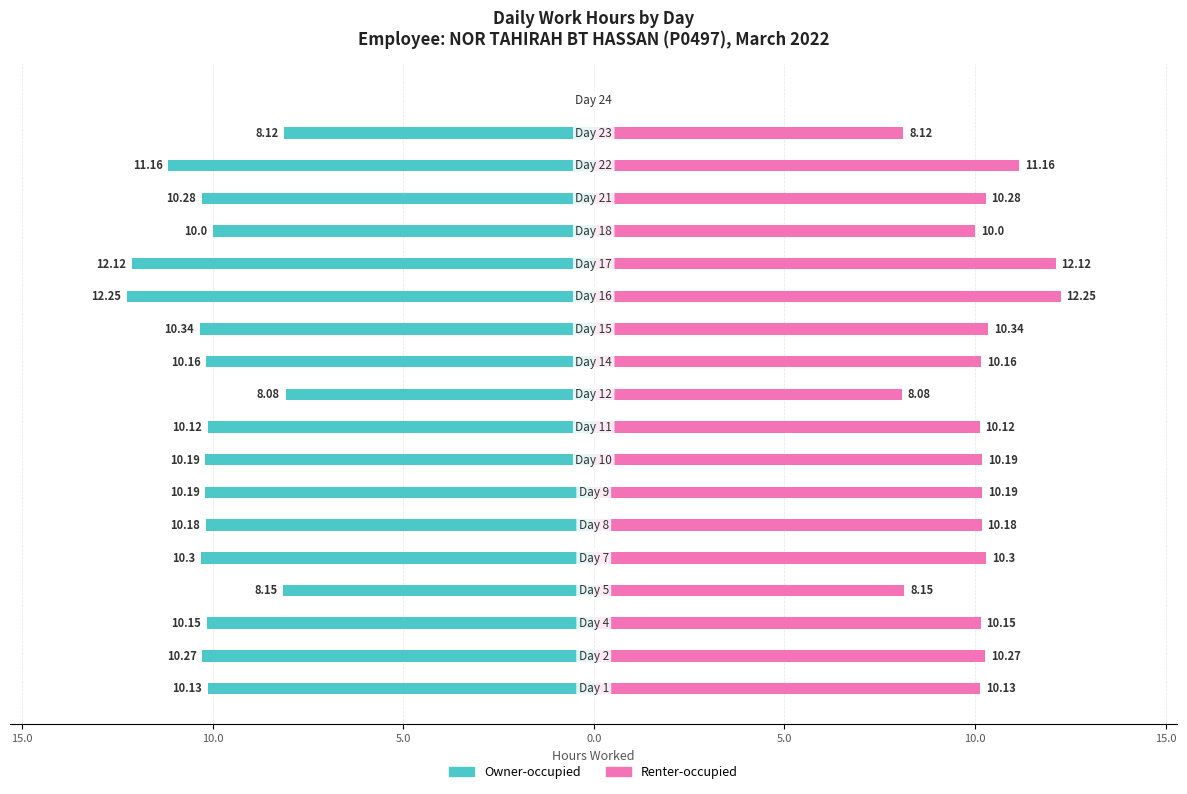

At how many categories does at least one series exceed -4?

19